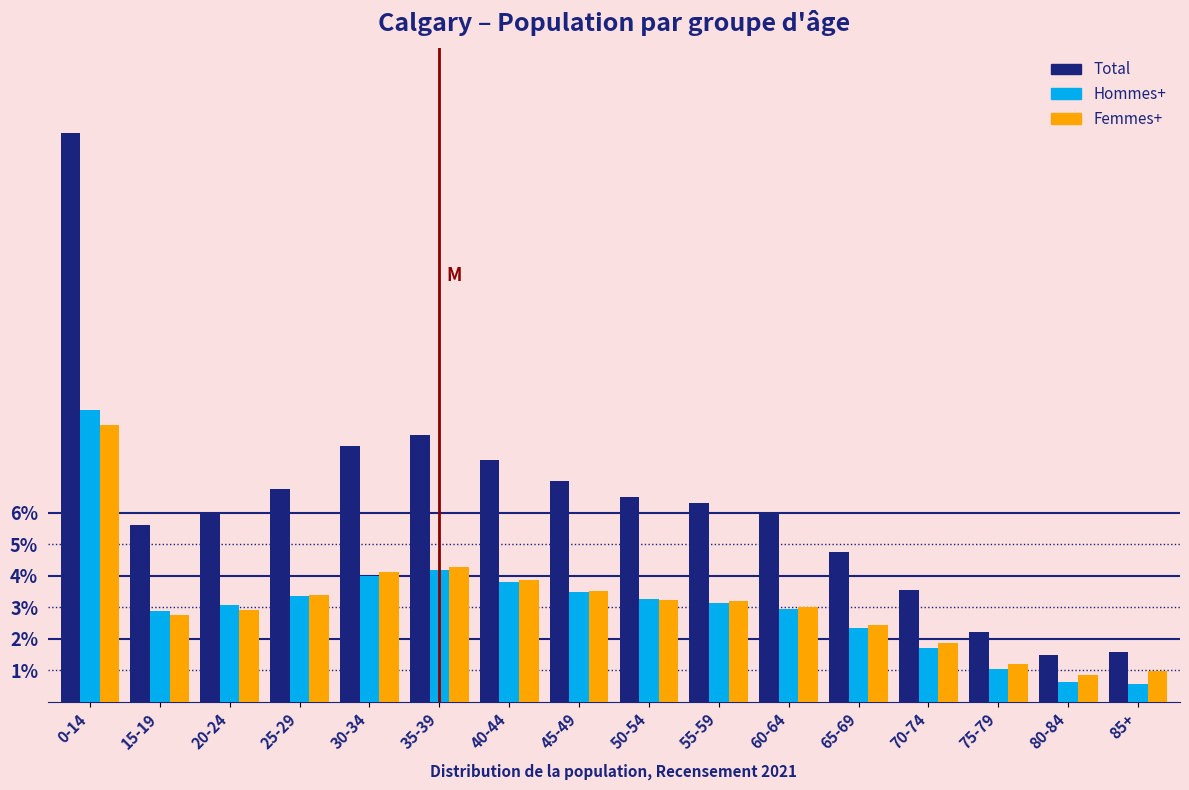

Which series changed the most between 20-24 and 70-74?

Total